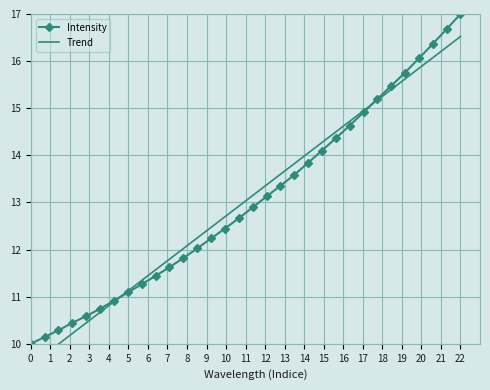

How many lines are shown in the chart?

2